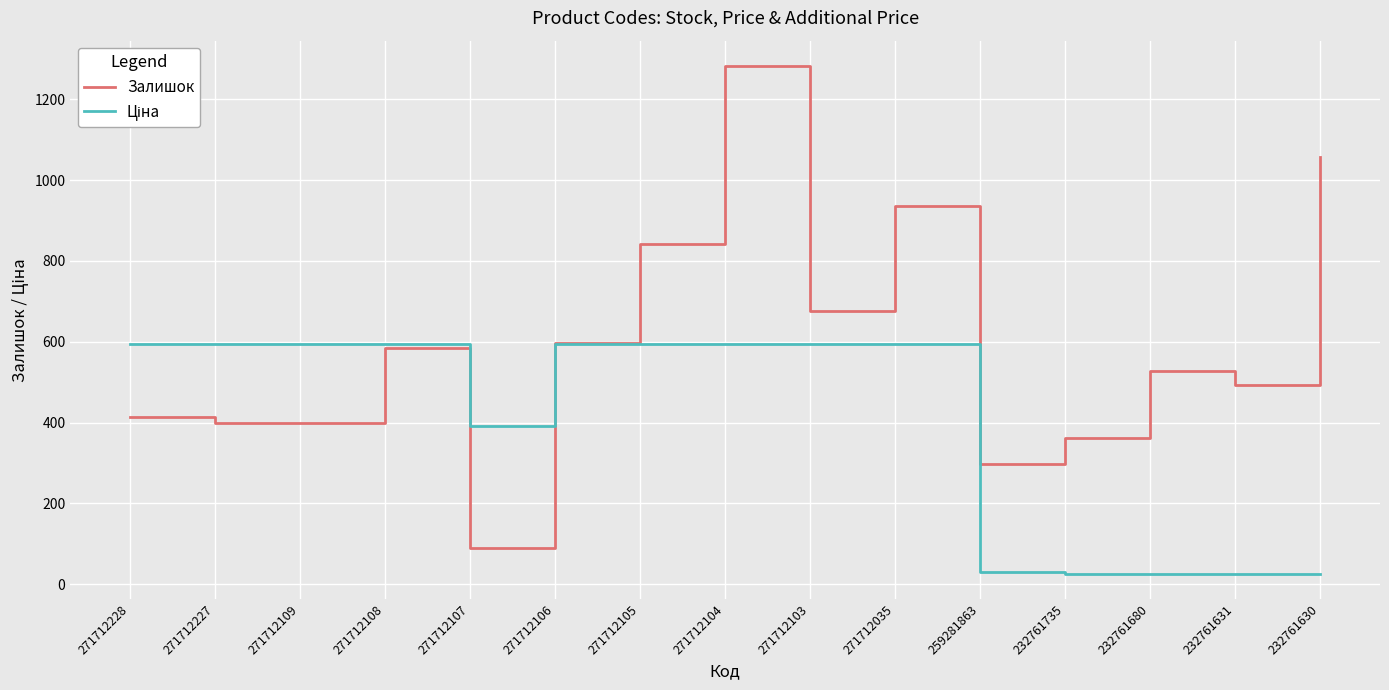

What is the spread (max minus min) of values at 271712103?

82.2